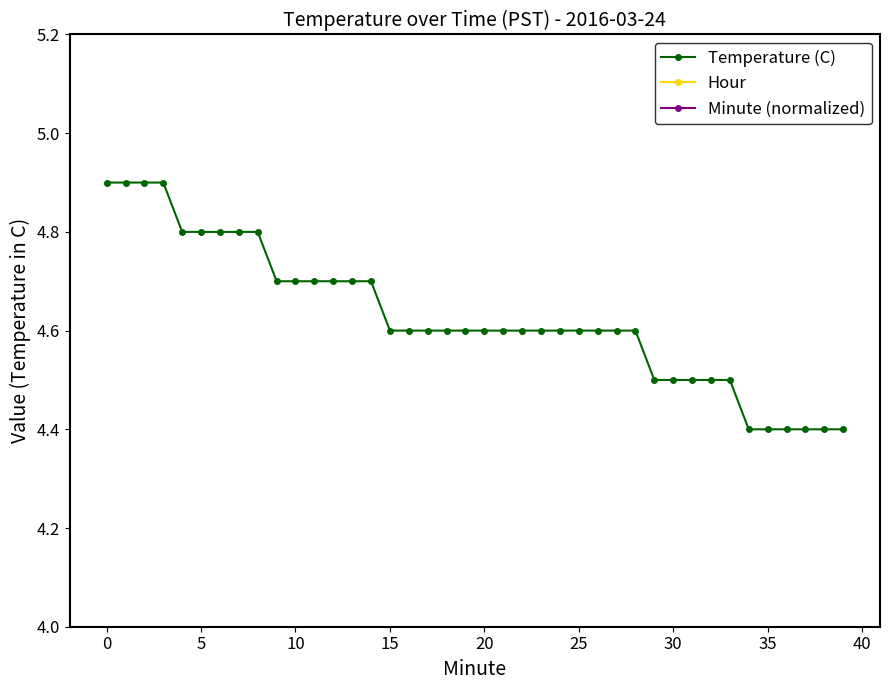

True or false: Minute (normalized) and Hour intersect in this chart.

False